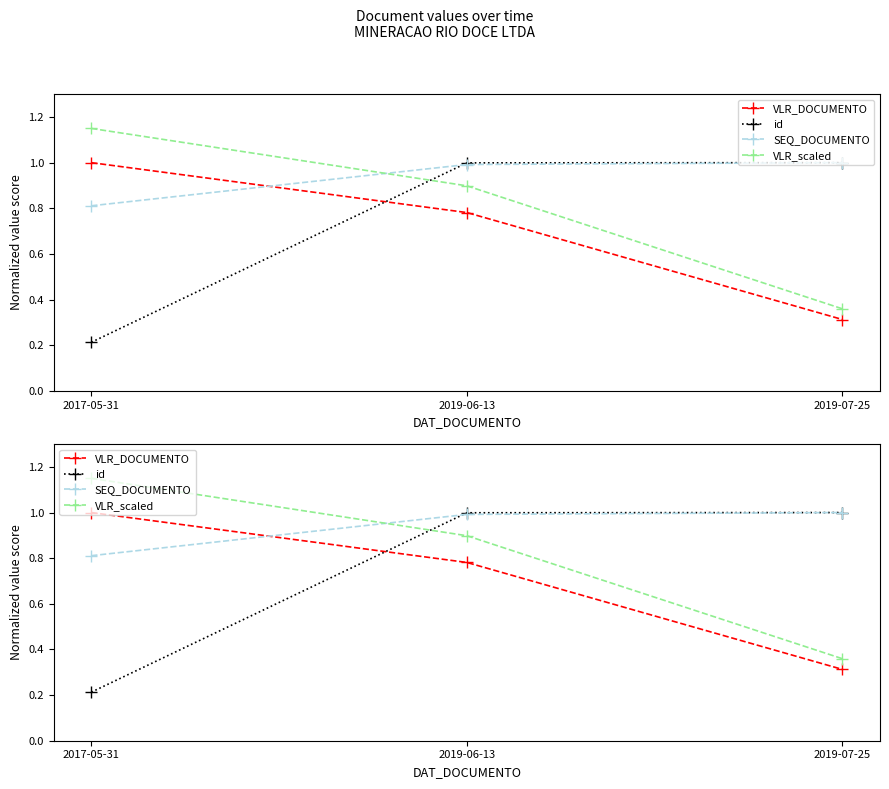

What is the spread (max minus min) of values at 2017-05-31?

0.9